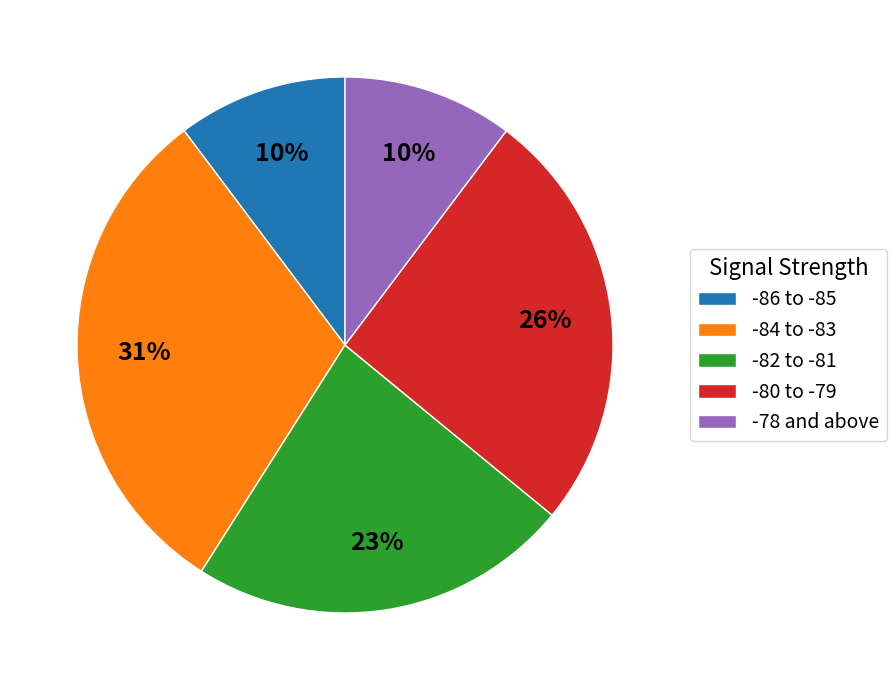

Which category has the biggest portion of the pie?

-84 to -83